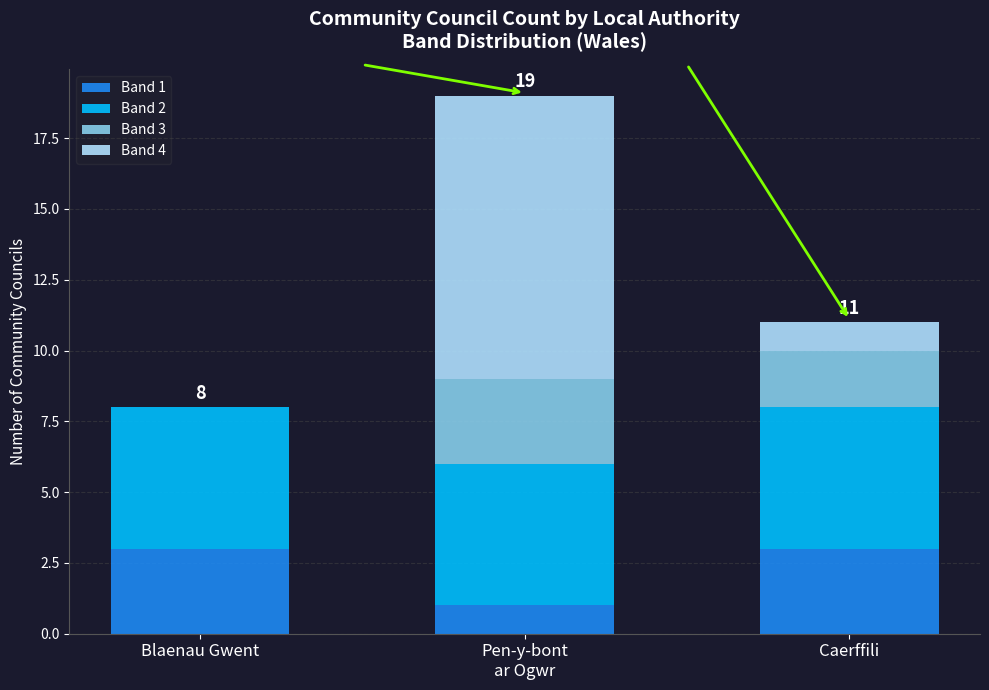

Is it true that Band 1 equals 3 at Blaenau Gwent?

True